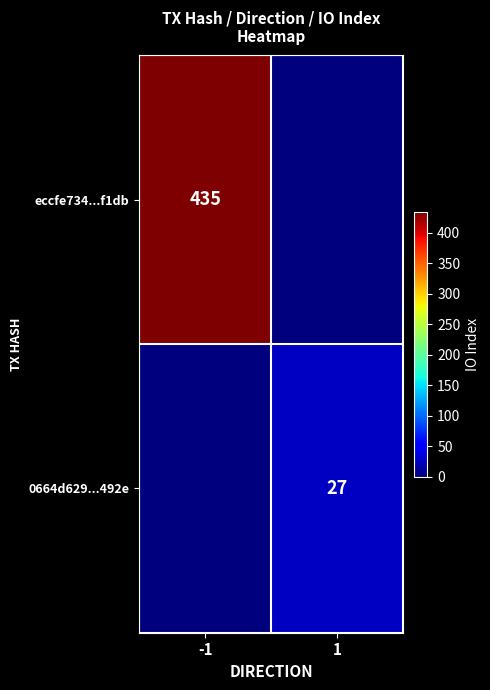

The value of 0664d629...492e at 1 is 27. True or false?

True